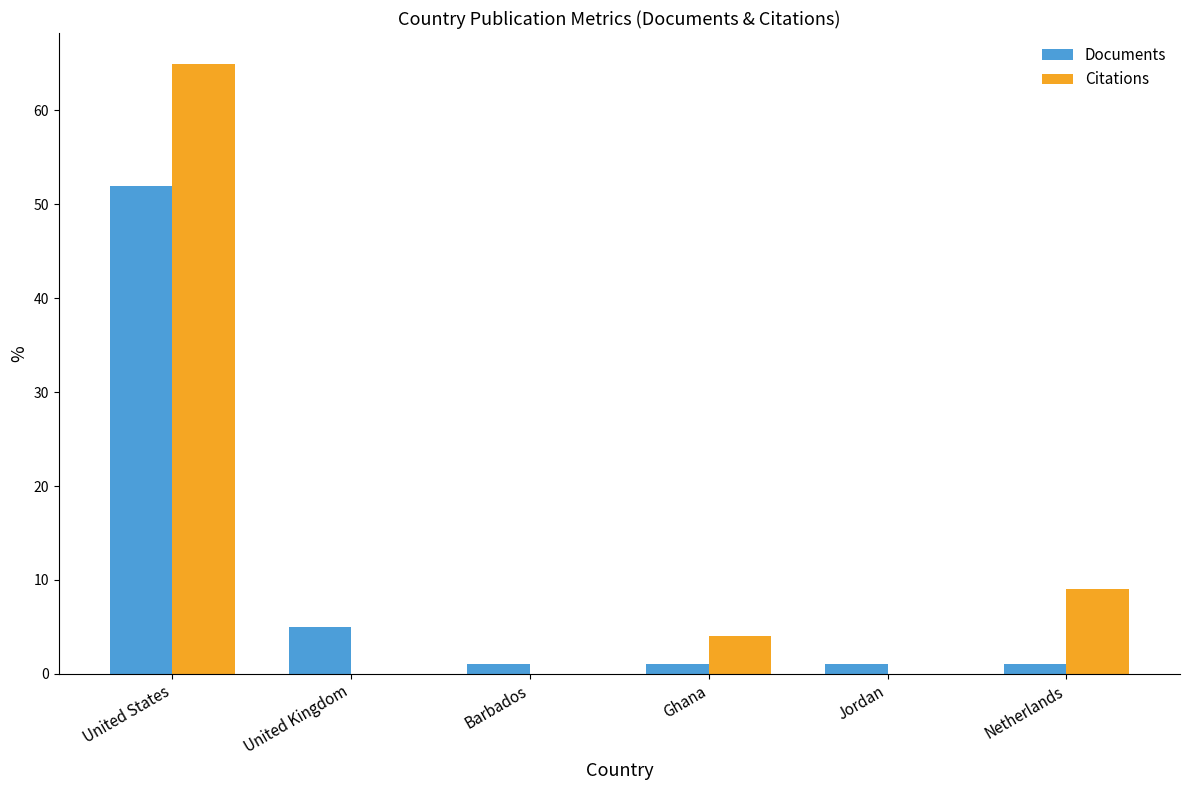

At which category does the chart reach its peak across all series?

United States